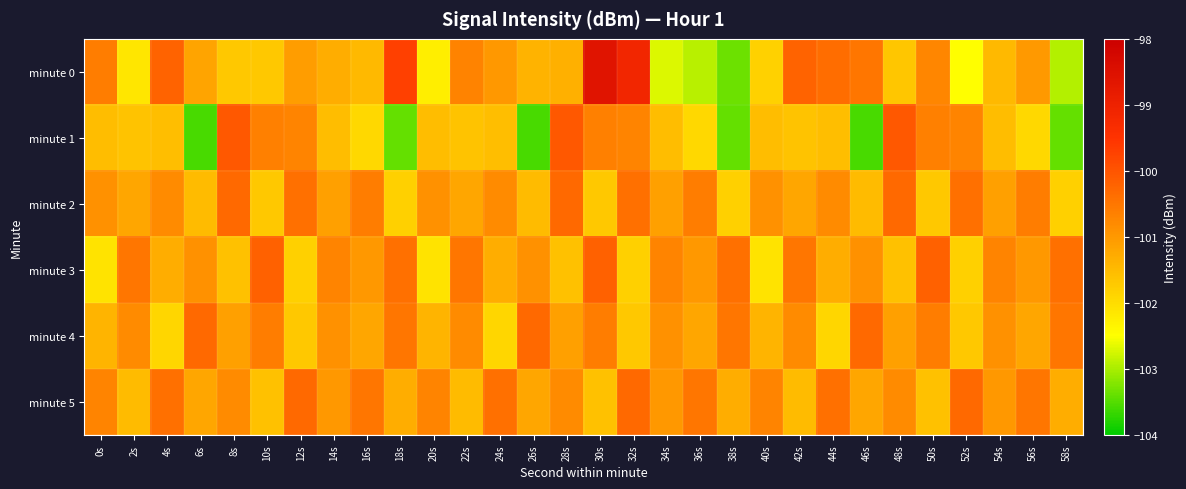

Rank the series at 12s from highest to lowest value.

minute 5, minute 2, minute 1, minute 0, minute 4, minute 3